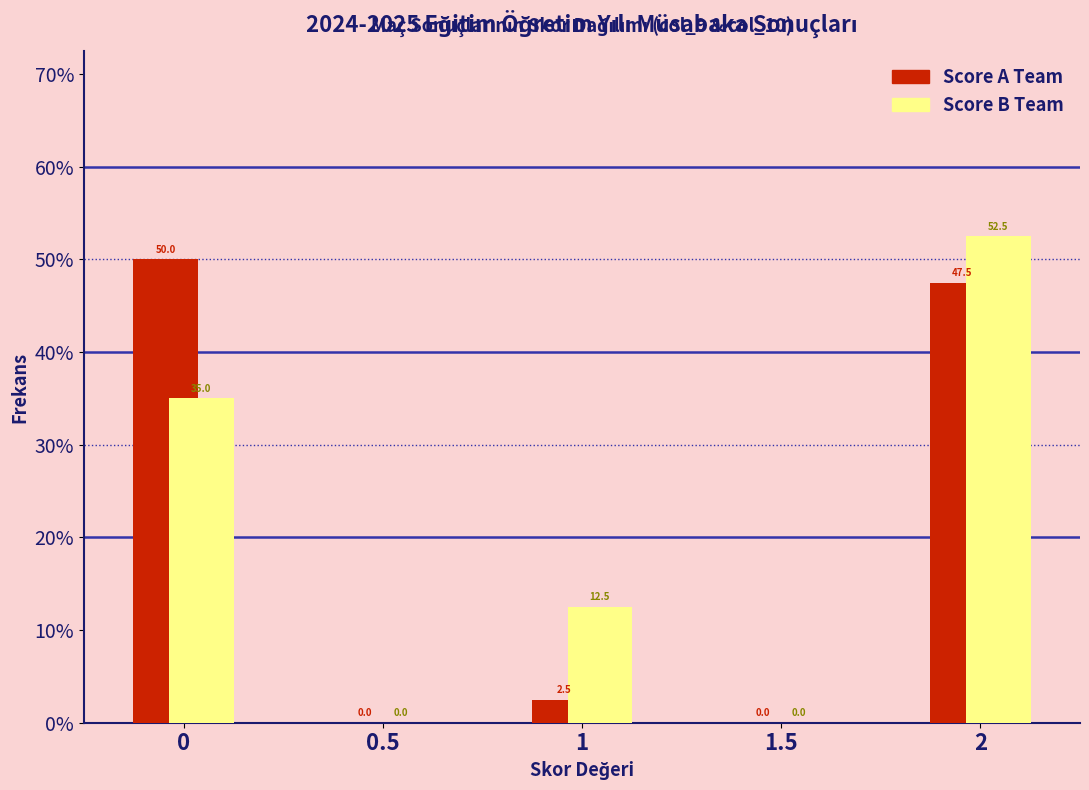

Reading right to left, list all the values displayed in this chart.

Score A Team: 2=47.5	1.5=0.0	1=2.5	0.5=0.0	0=50.0
Score B Team: 2=52.5	1.5=0.0	1=12.5	0.5=0.0	0=35.0